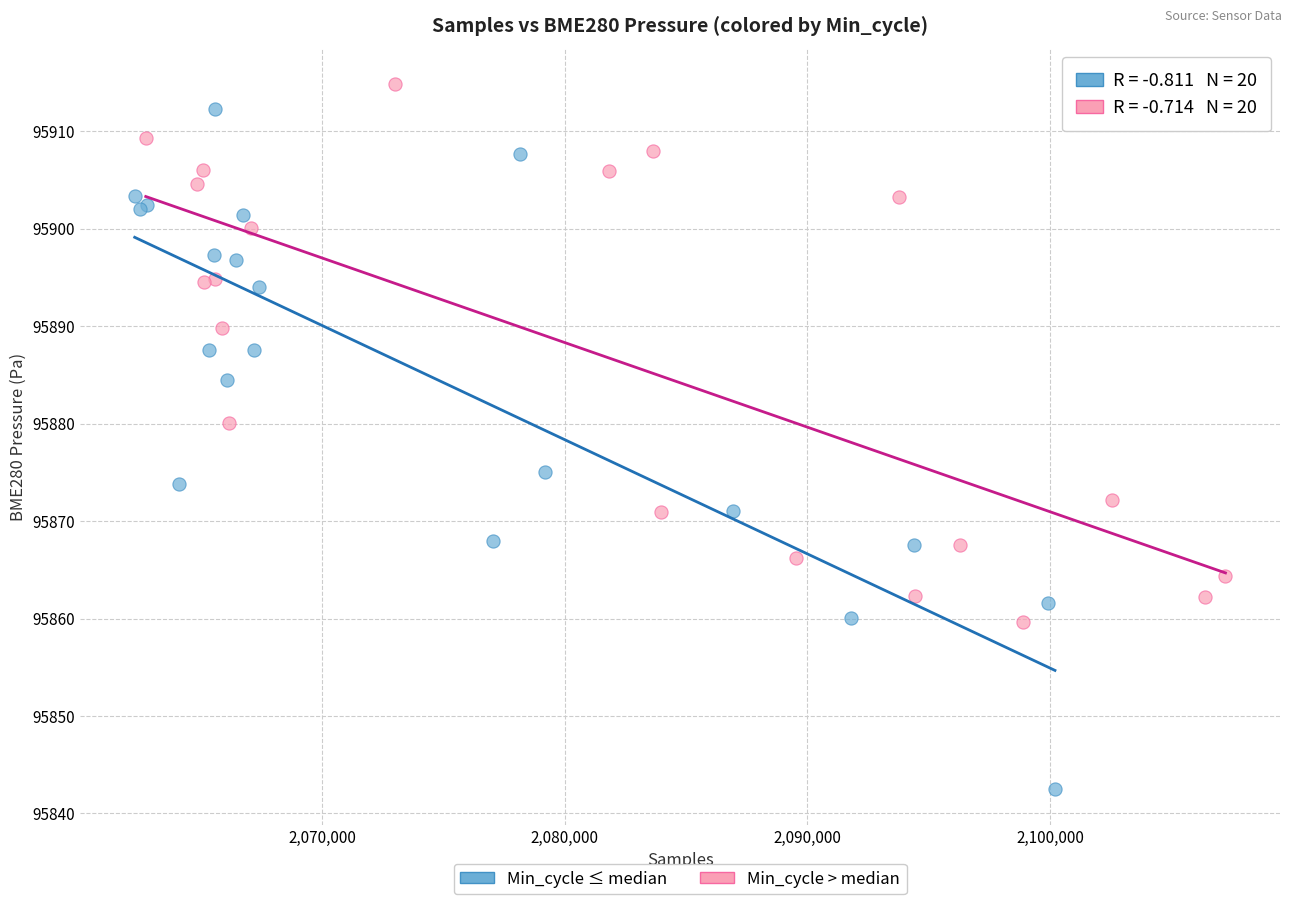

Which series reaches the minimum Y coordinate?

Min_cycle ≤ median